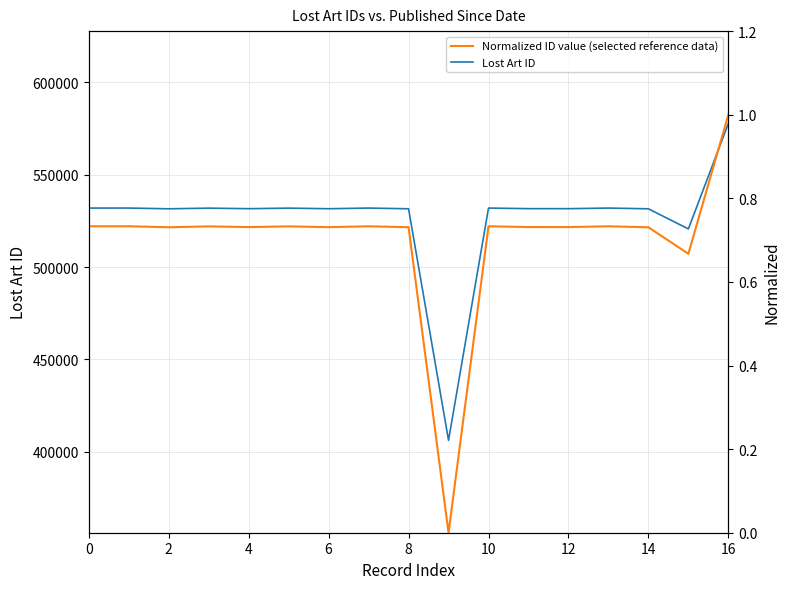

What is the lowest value of the Lost Art ID series?

406215